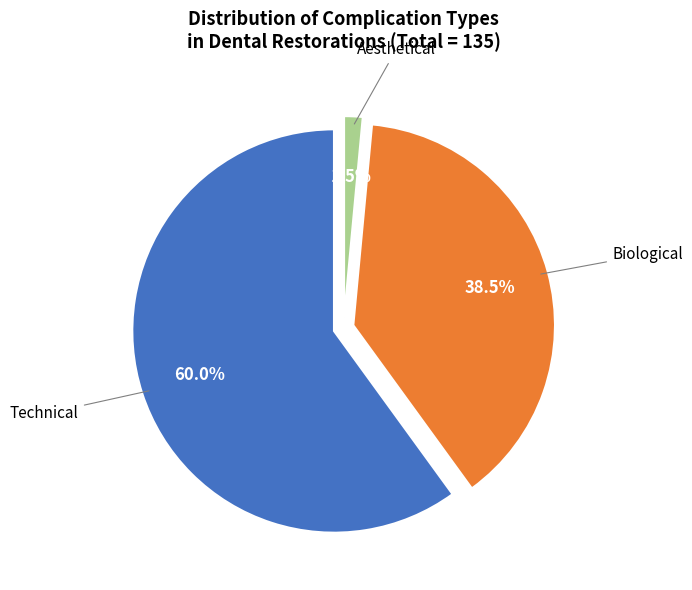

Count the number of slices in the pie.

3